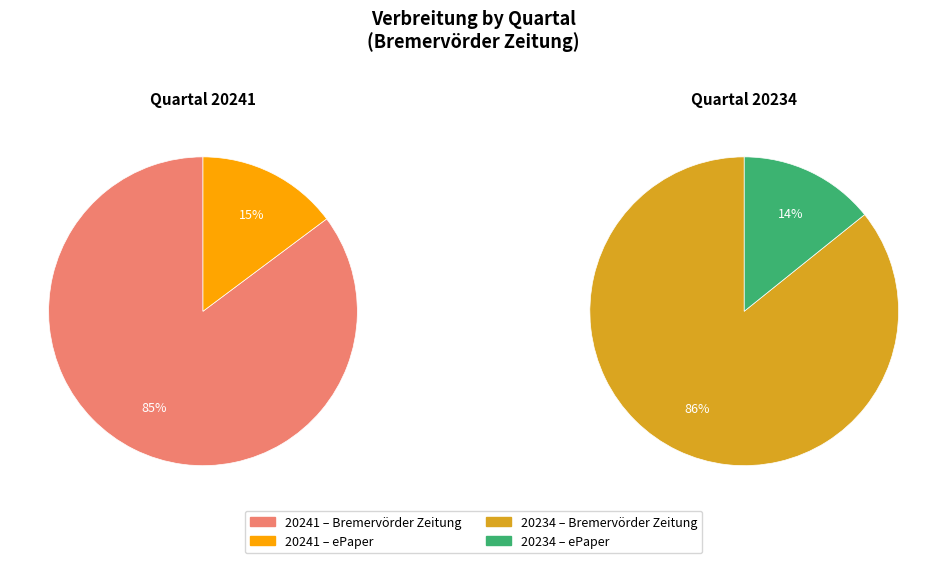

How much of the chart is everything except 20234 Bremervörder Zeitung?

56.9%